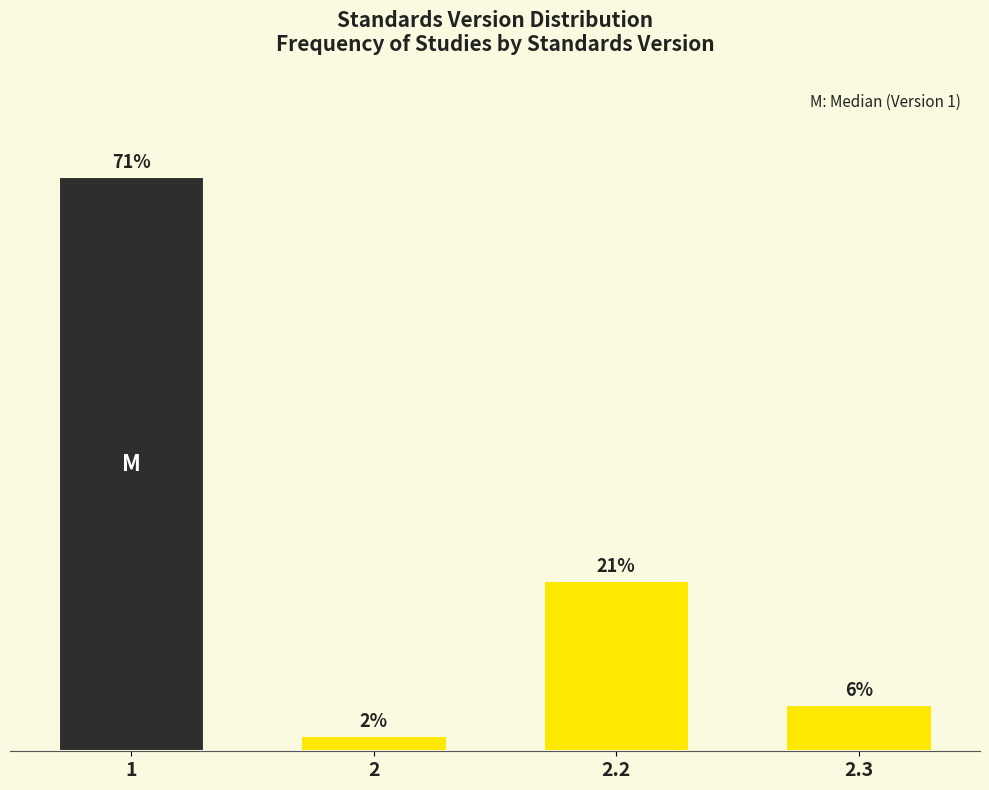

Does the chart contain any negative values?

No